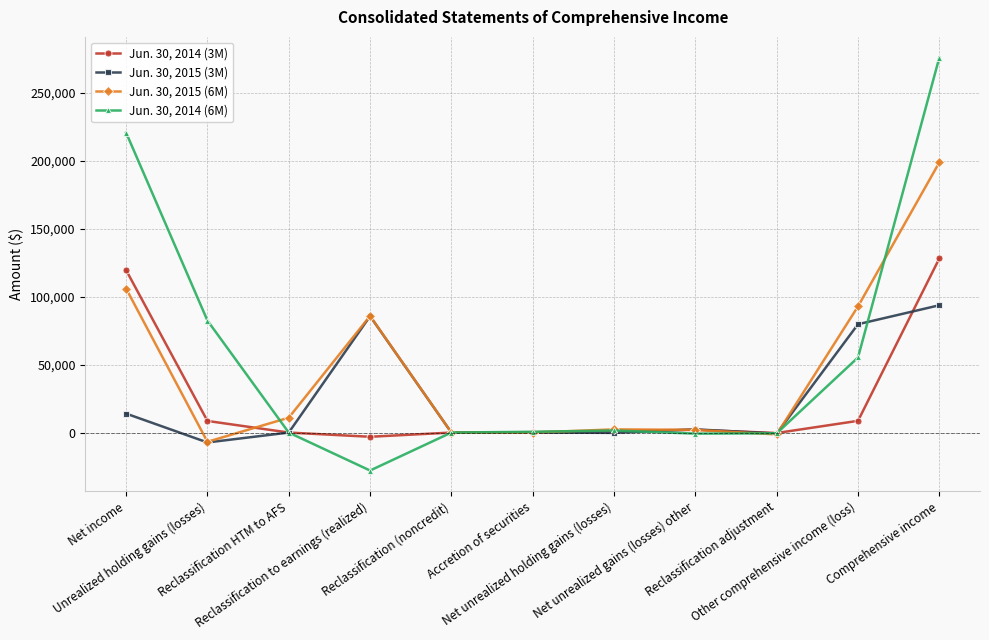

Which series has the largest range (max minus min)?

Jun. 30, 2014 (6M)